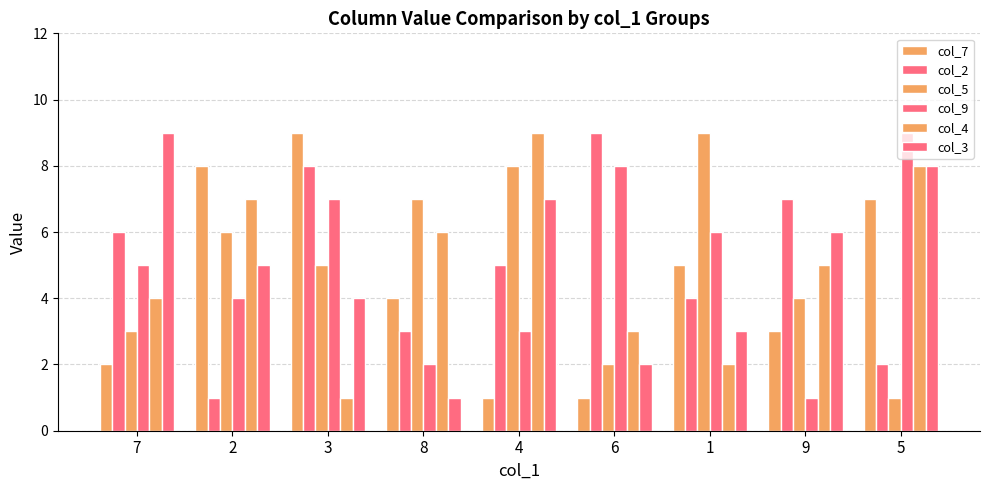

Reading left to right, extract all data points from this chart.

col_7: 2	8	9	4	1	1	5	3	7
col_2: 6	1	8	3	5	9	4	7	2
col_5: 3	6	5	7	8	2	9	4	1
col_9: 5	4	7	2	3	8	6	1	9
col_4: 4	7	1	6	9	3	2	5	8
col_3: 9	5	4	1	7	2	3	6	8